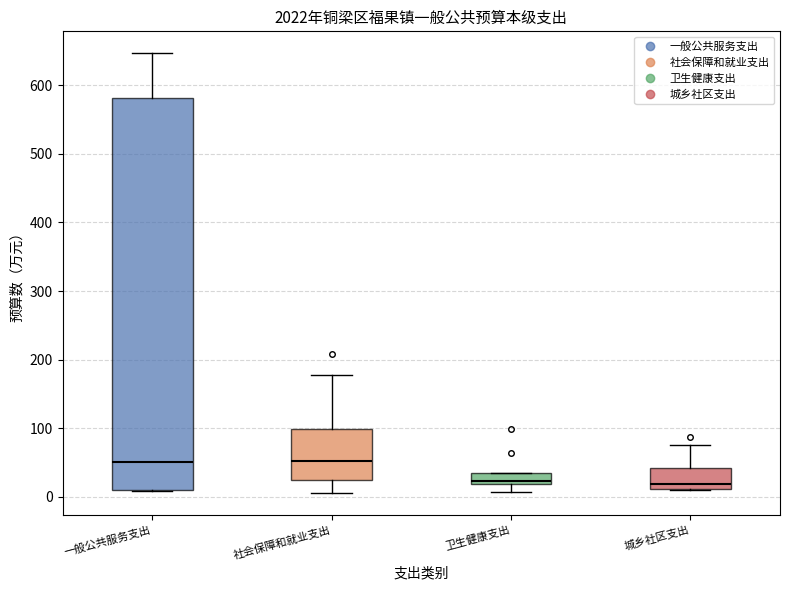

Comparing the boxes themselves (not the whiskers), which one is the tallest?

一般公共服务支出